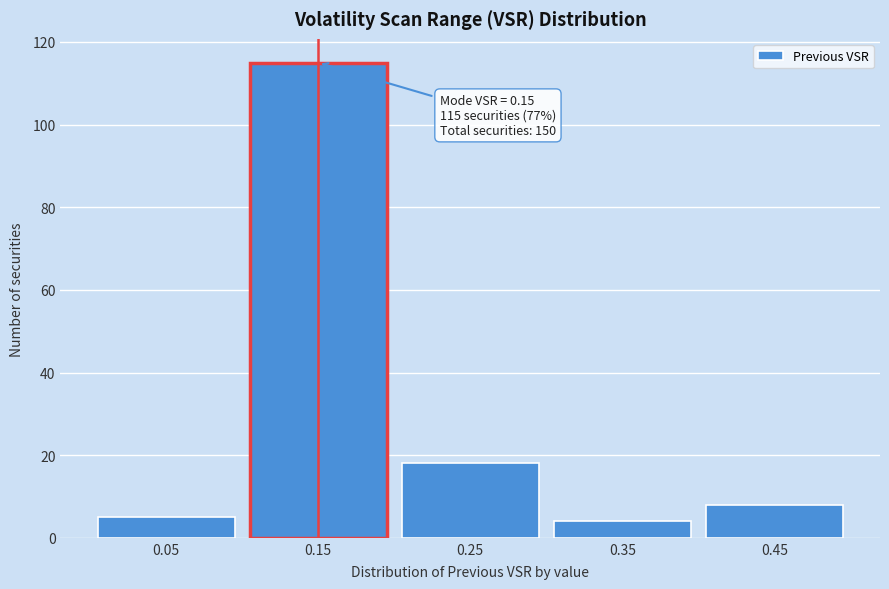

Reading left to right, extract all data points from this chart.

0.05=5	0.15=115	0.25=18	0.35=4	0.45=8